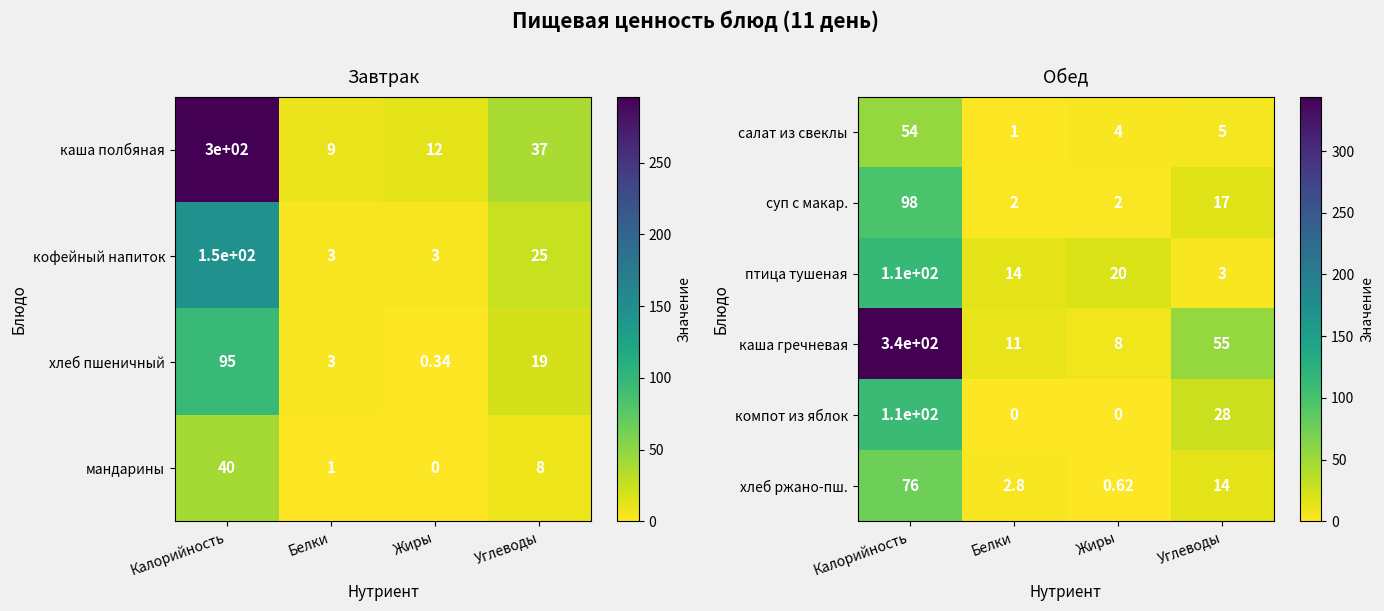

What is the difference between the maximum and minimum values in the салат из свеклы series?

53.0